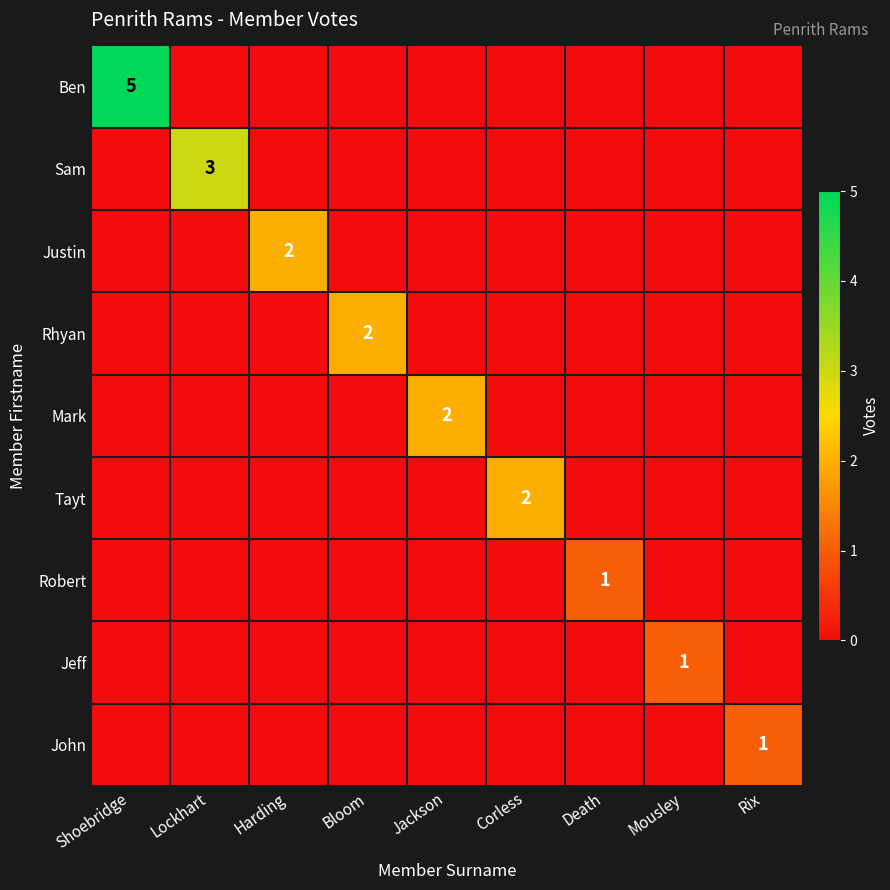

Rank the categories by Robert value from highest to lowest.

Death, Shoebridge, Lockhart, Harding, Bloom, Jackson, Corless, Mousley, Rix